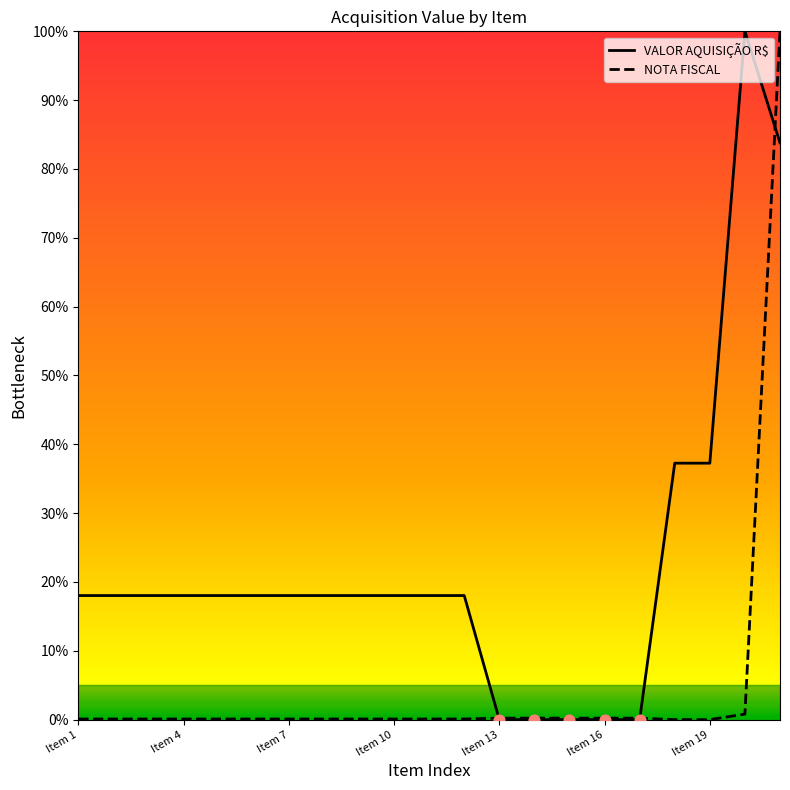

Which series reaches the minimum Y coordinate?

VALOR AQUISIÇÃO R$